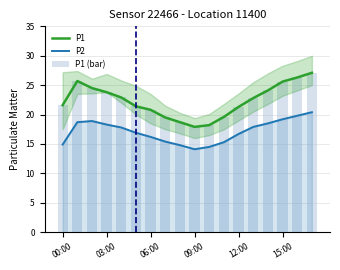

Is it true that P2 equals 17.9 at 13?

True